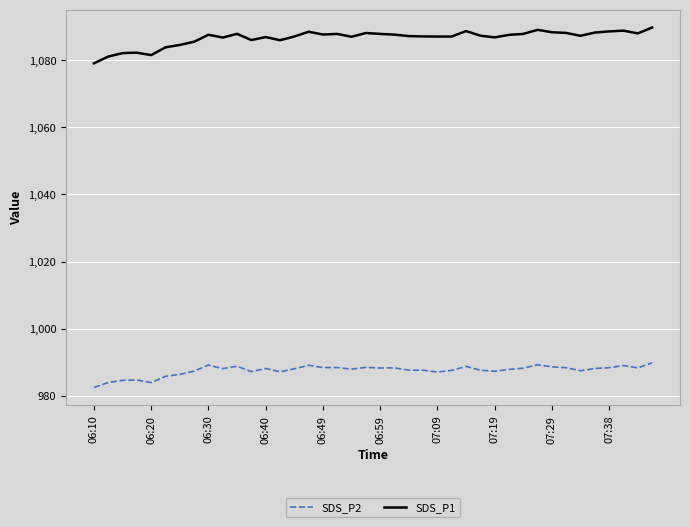

Which series has the largest total across all categories?

SDS_P1